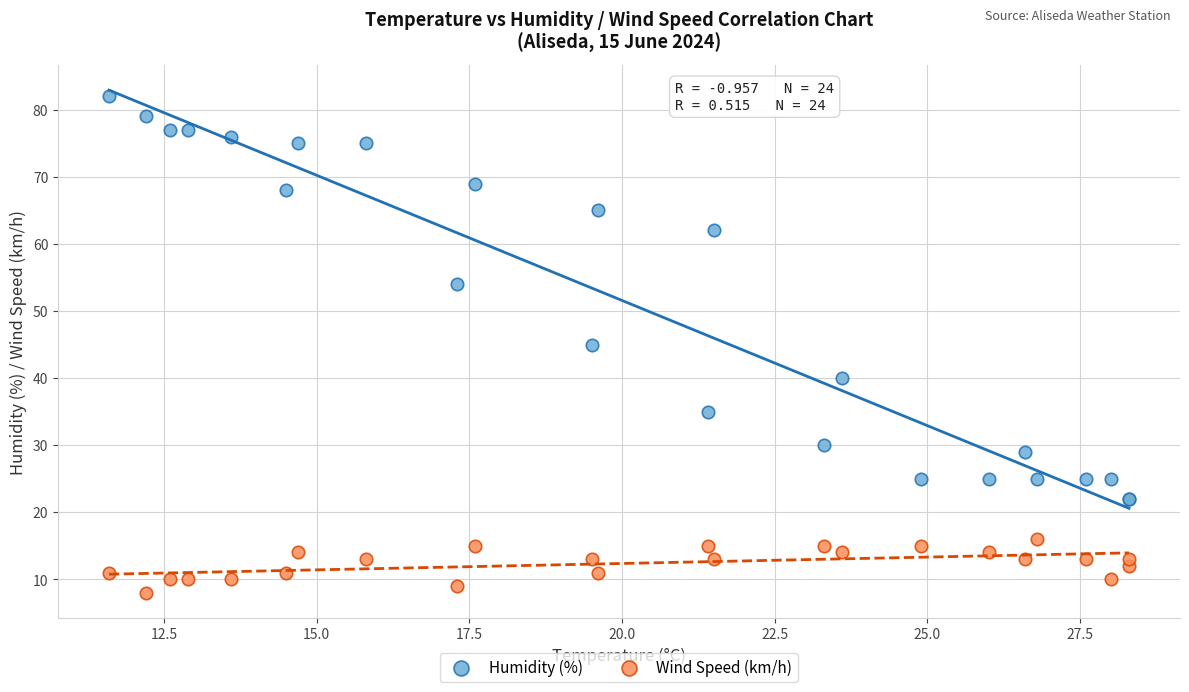

What are all the series names shown in the legend?

Humidity (%), Wind Speed (km/h)